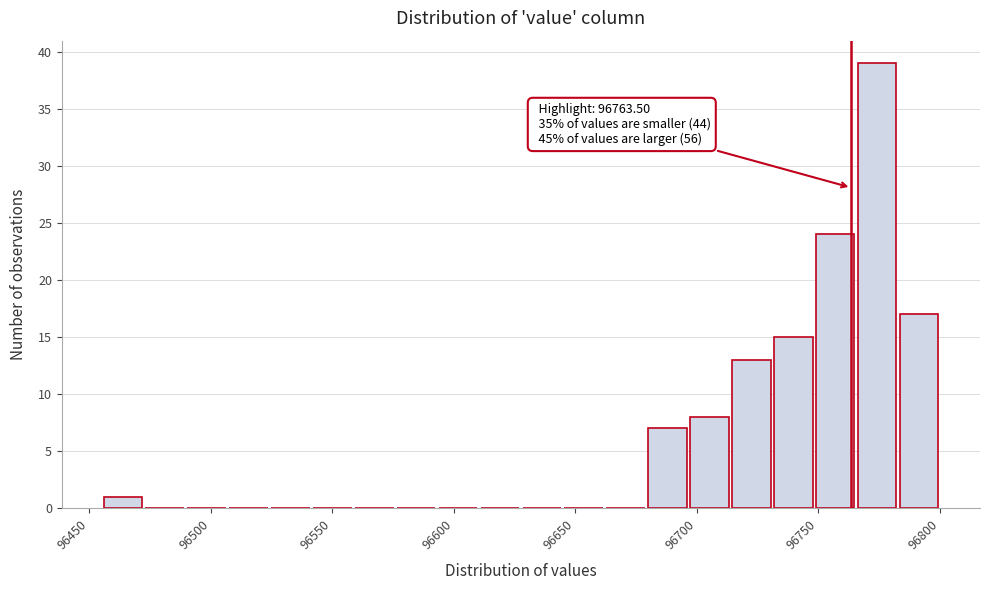

Read against the x-axis, roughly where is the centre of the tallest bar?

96775